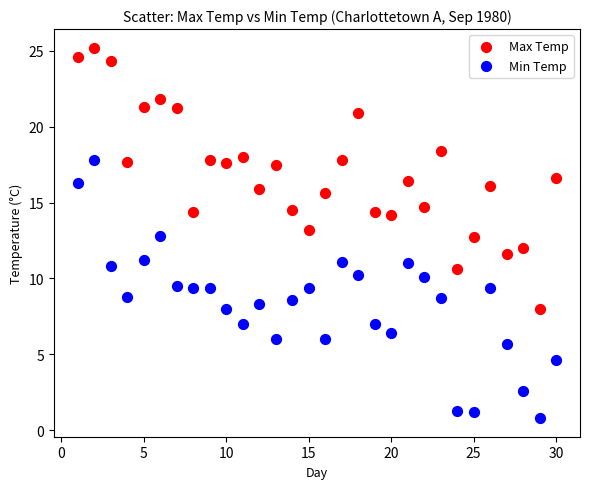

Which series contains the highest Y value?

Max Temp